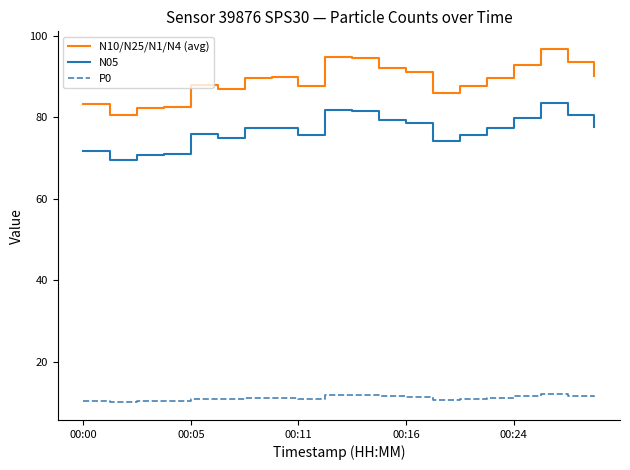

Which series has the largest total across all categories?

N10/N25/N1/N4 (avg)